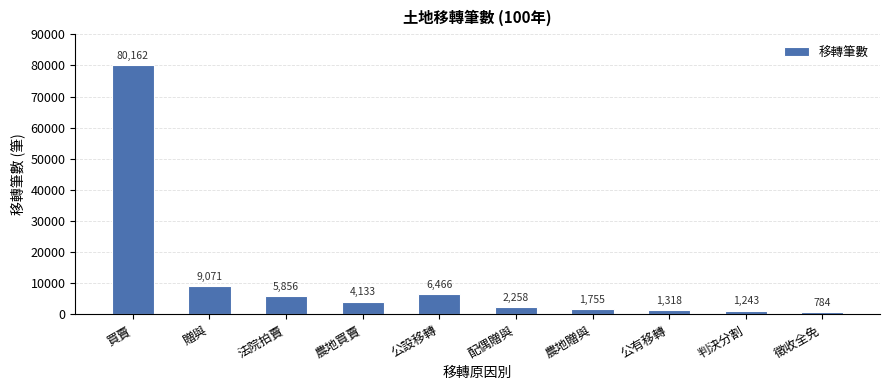

Are the bars horizontal?

No